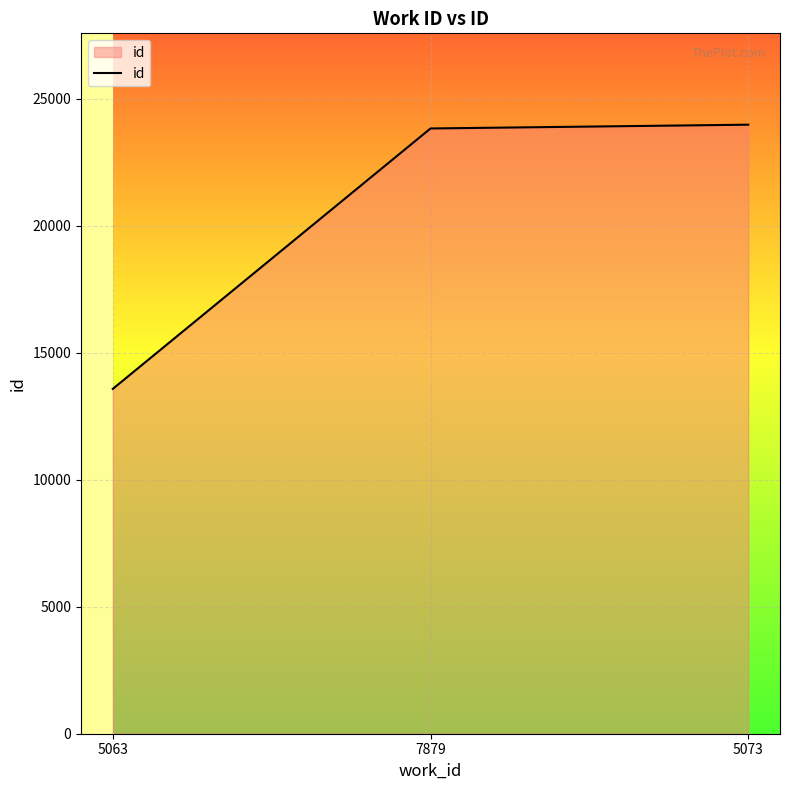

Reading left to right, list all the values displayed in this chart.

5063=13580	7879=23834	5073=23983